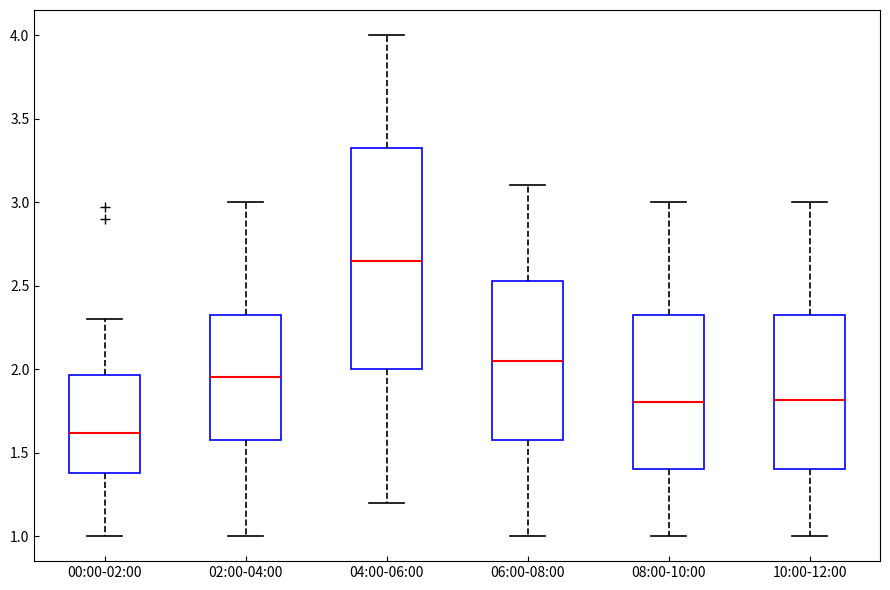

Reading left to right, transcribe this box plot: for each box, give where its median line is, the range the box spans, and where its two whiskers end, as read against the y-axis. The values are not printed on the chart, so give them approximately, as read against the axis.

00:00-02:00: median 1.60, box 1.40 to 1.95, whiskers 1.00 to 2.30
02:00-04:00: median 1.95, box 1.60 to 2.35, whiskers 1.00 to 3.00
04:00-06:00: median 2.65, box 2.00 to 3.35, whiskers 1.20 to 4.00
06:00-08:00: median 2.05, box 1.60 to 2.55, whiskers 1.00 to 3.10
08:00-10:00: median 1.80, box 1.40 to 2.35, whiskers 1.00 to 3.00
10:00-12:00: median 1.80, box 1.40 to 2.35, whiskers 1.00 to 3.00